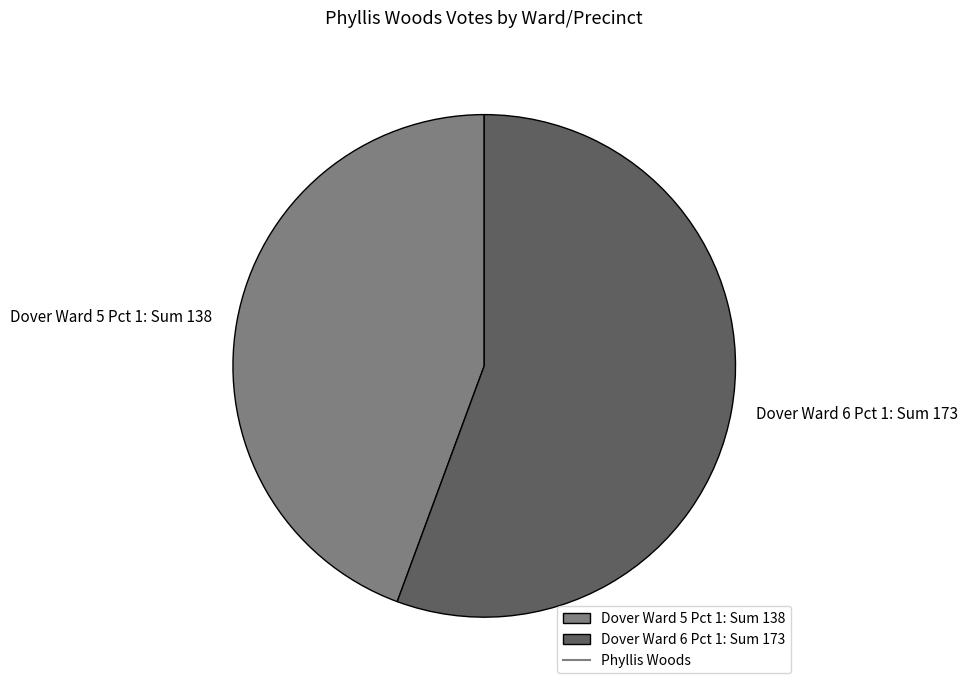

True or false: Dover Ward 5 Pct 1 accounts for 44% of the total.

True